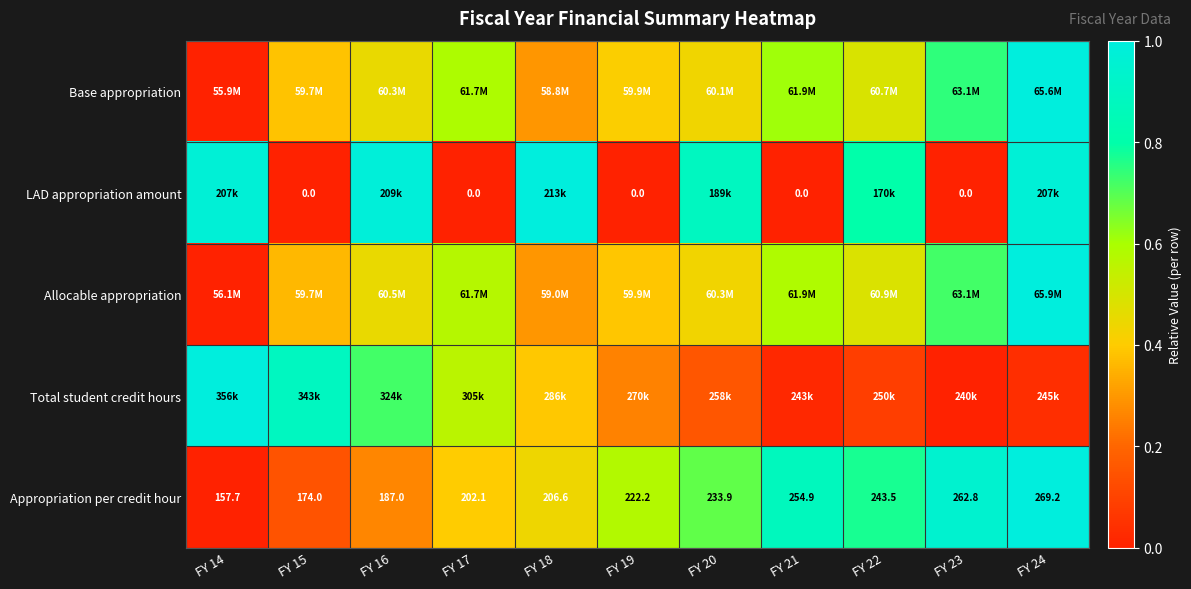

Read the Base appropriation value at FY 15.

0.4